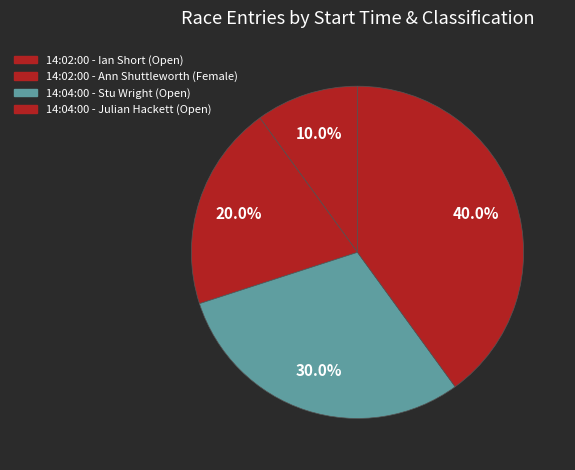

What portion of the pie excludes 14:04:00 - Julian Hackett (Open)?

60.0%